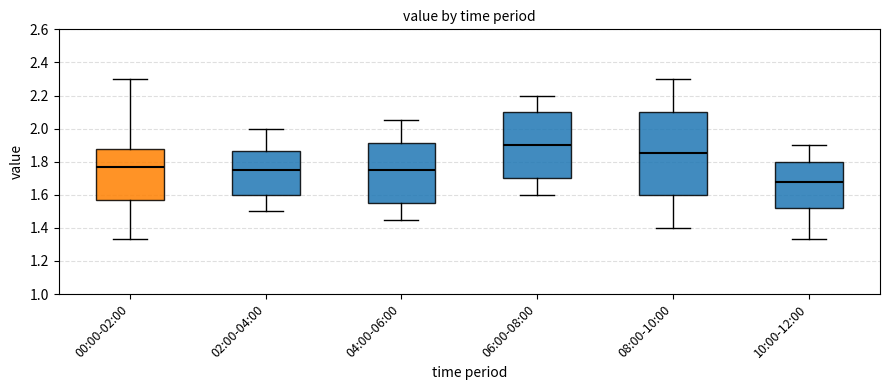

Which box is the tallest, from its lower edge to its upper edge?

08:00-10:00